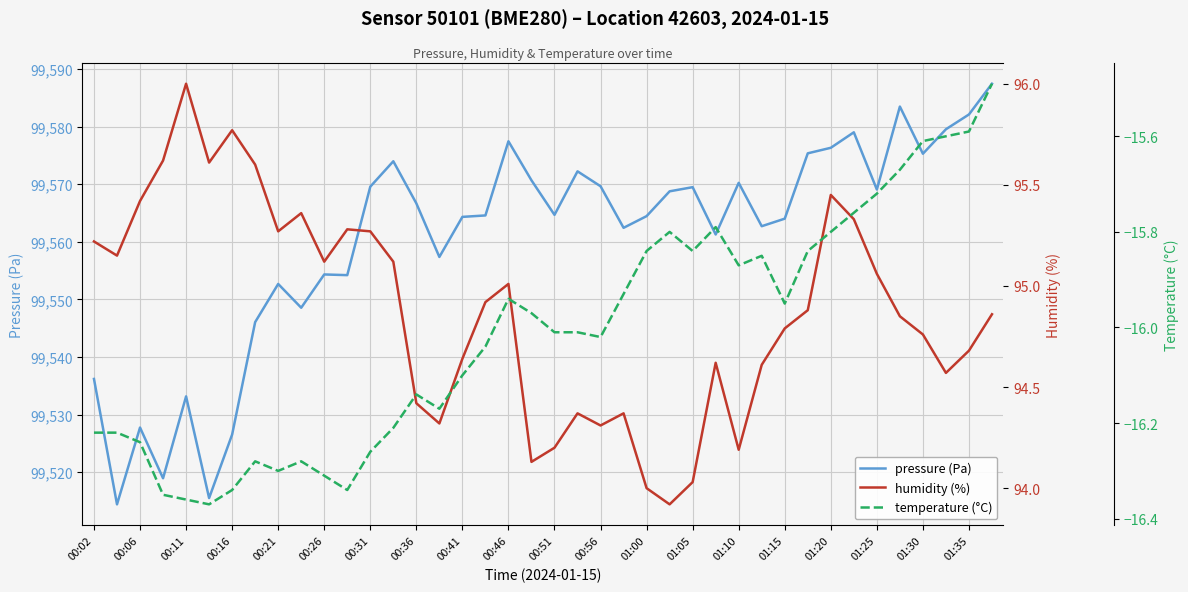

What is the minimum value for pressure (Pa)?

99514.4